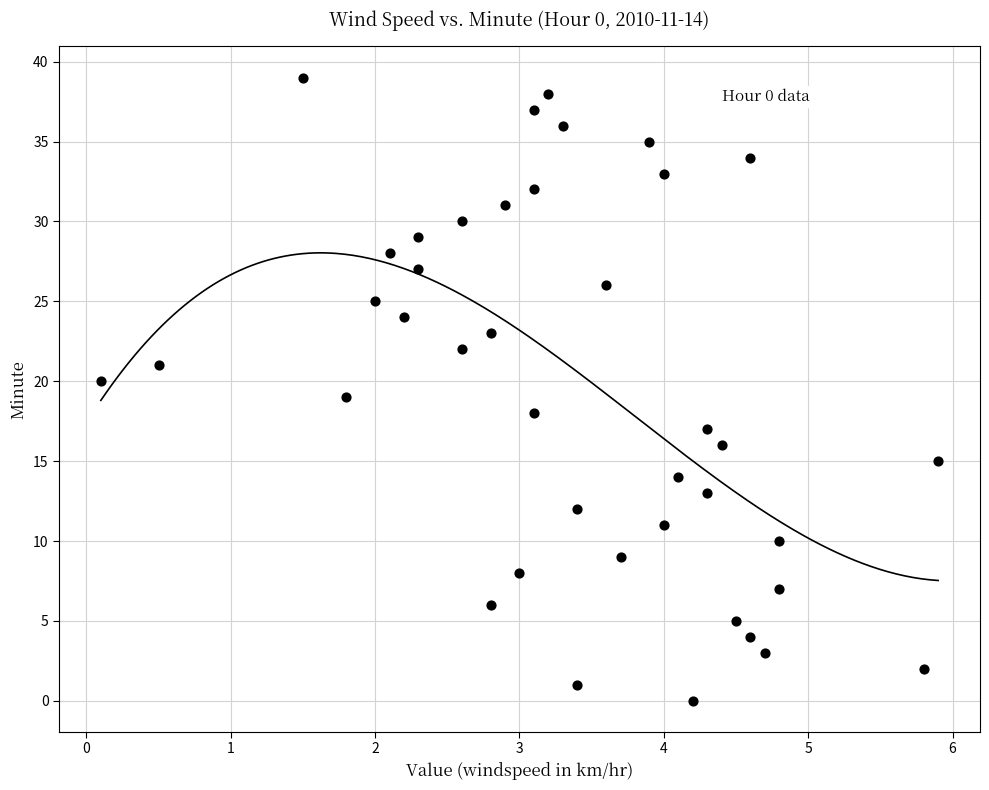

What is the range of Y values (max minus min)?

39